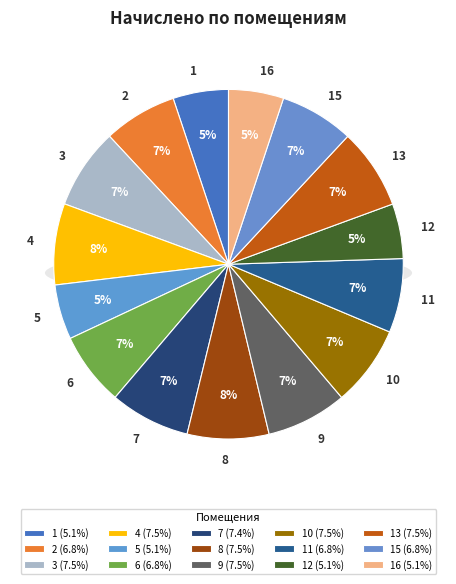

What is the ratio of the value at 7 to the value at 8?

1.0